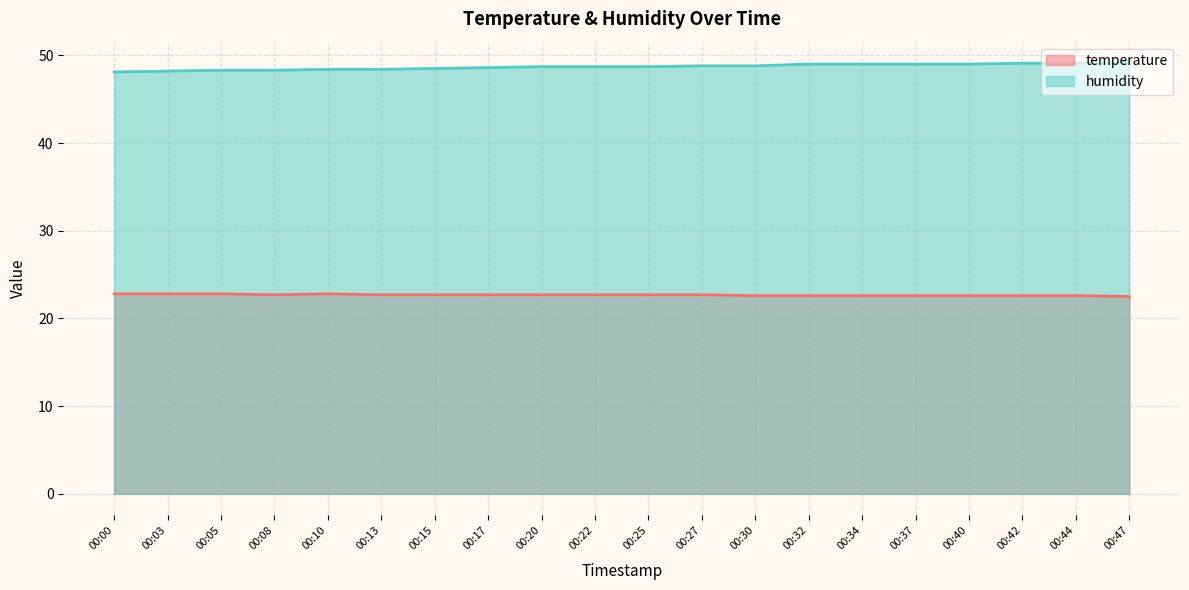

At which label is temperature closest to 22?

00:47